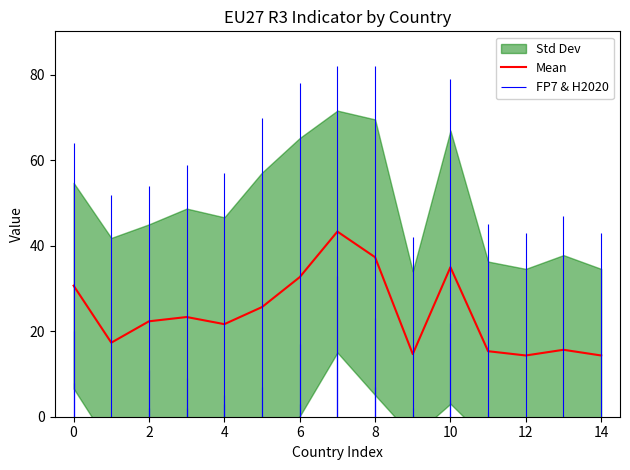

Is it true that Mean equals 21.7 at 4?

True